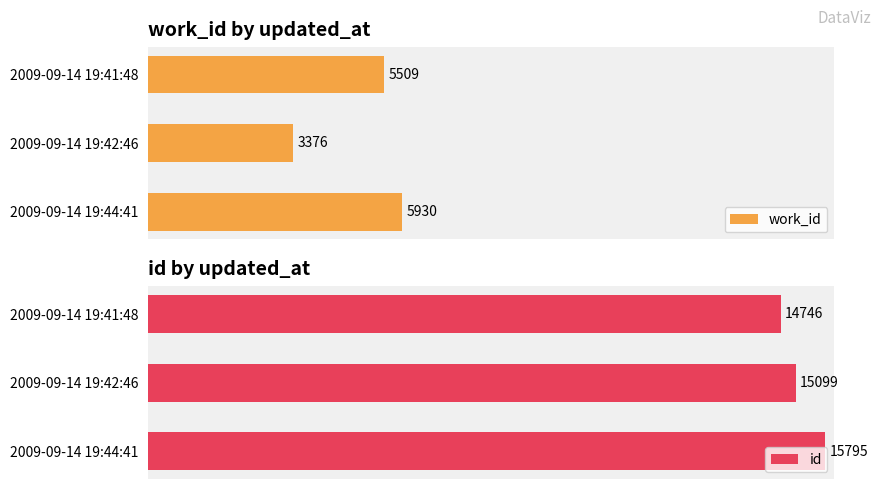

What is the spread (max minus min) of values at 1?

11723